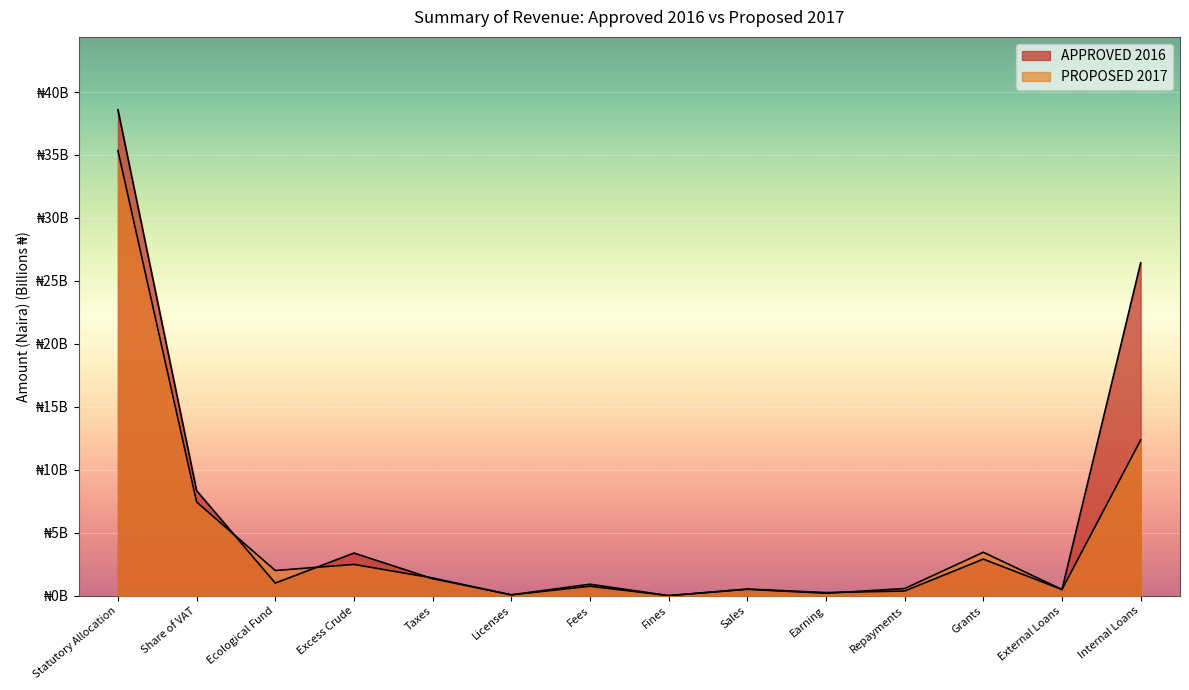

How many interior local peaks does the PROPOSED 2017 series have?

4